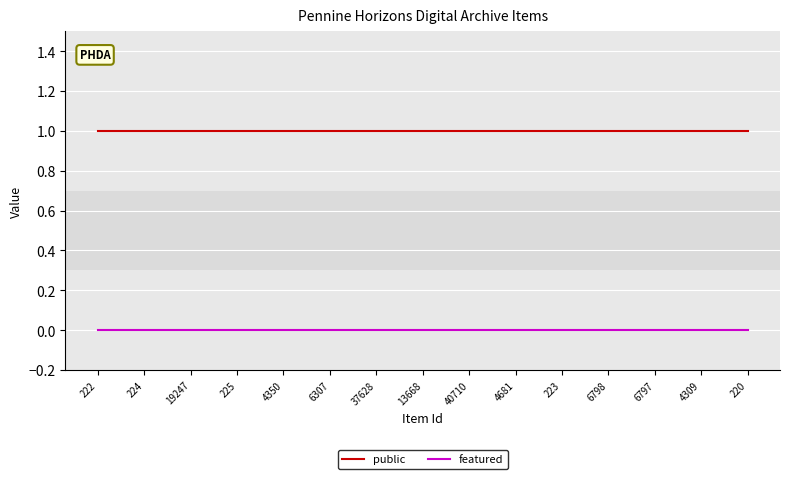

Rank the series by their average value, from highest to lowest.

public, featured